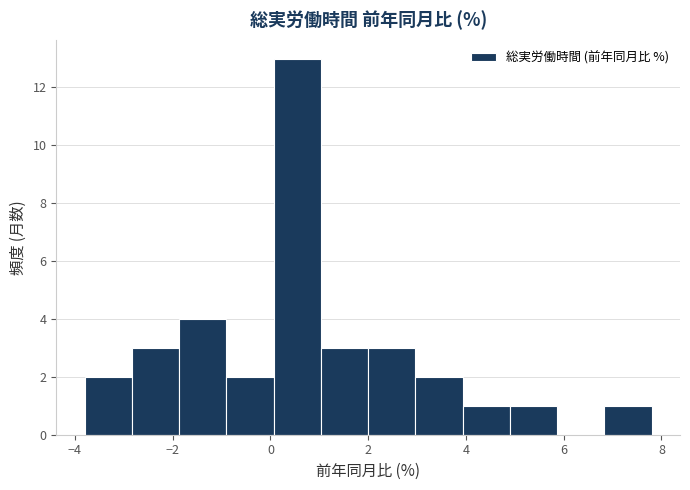

How tall is the bar that spans 5.0 to 5.8 on the x-axis? Neither the bar edges nor the heights are printed on the chart, so give them approximately, as read against the axes.

1